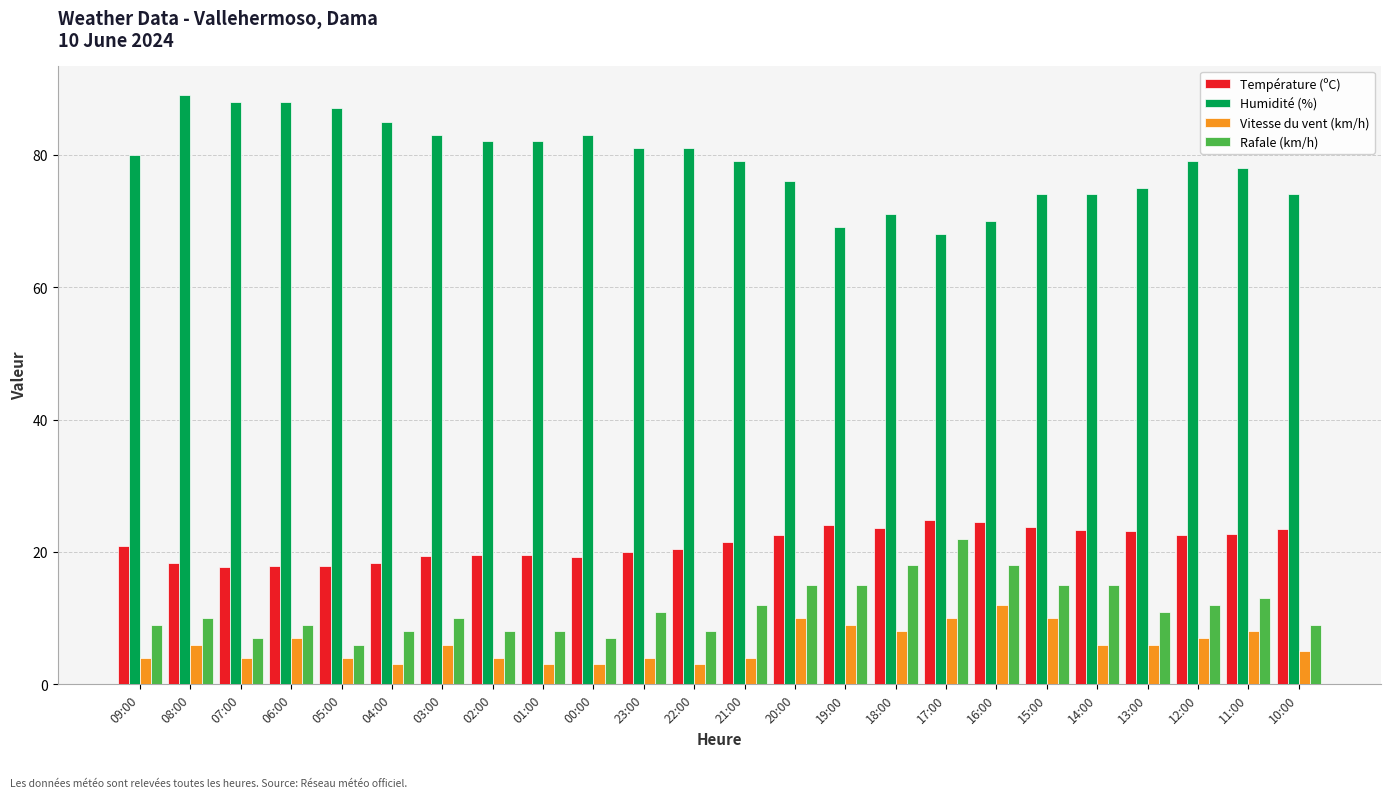

Which series has the largest total across all categories?

Humidité (%)